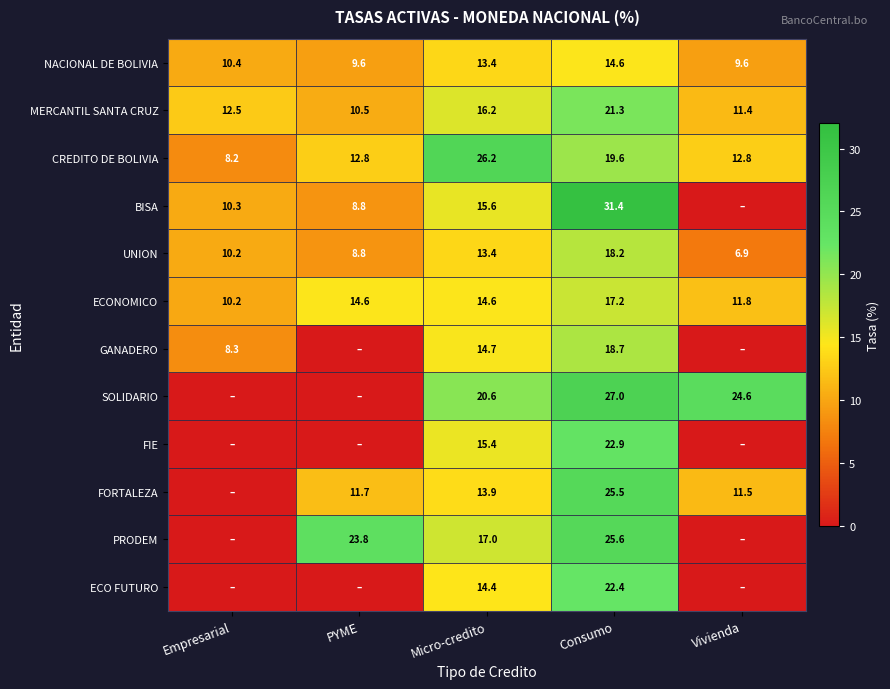

The UNION series shows 13.4 at Micro-credito. True or false?

True